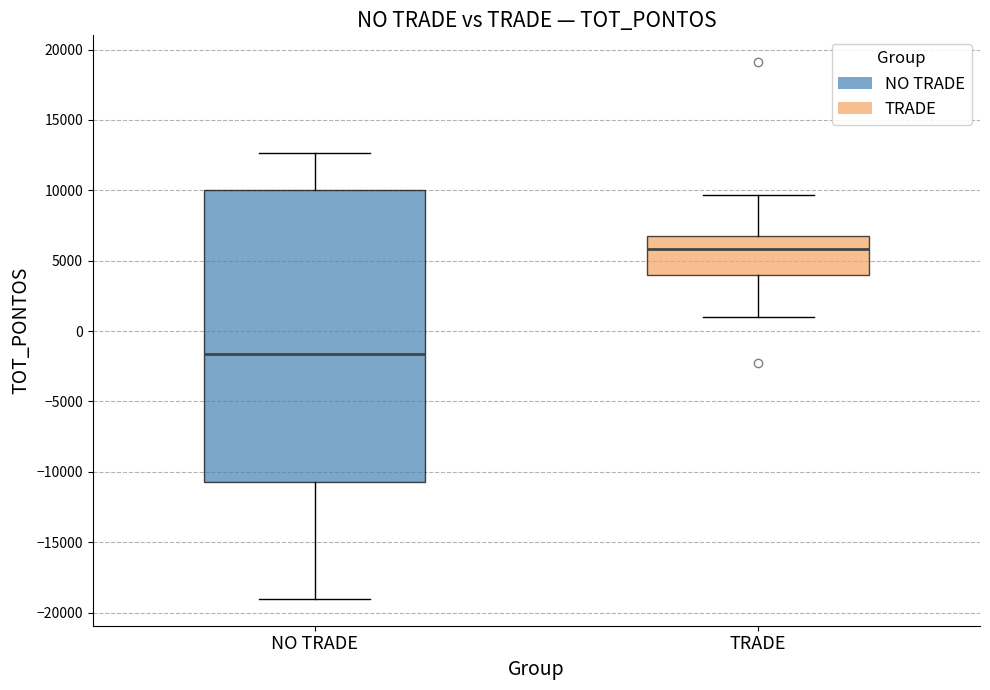

Which box has the highest median line?

TRADE